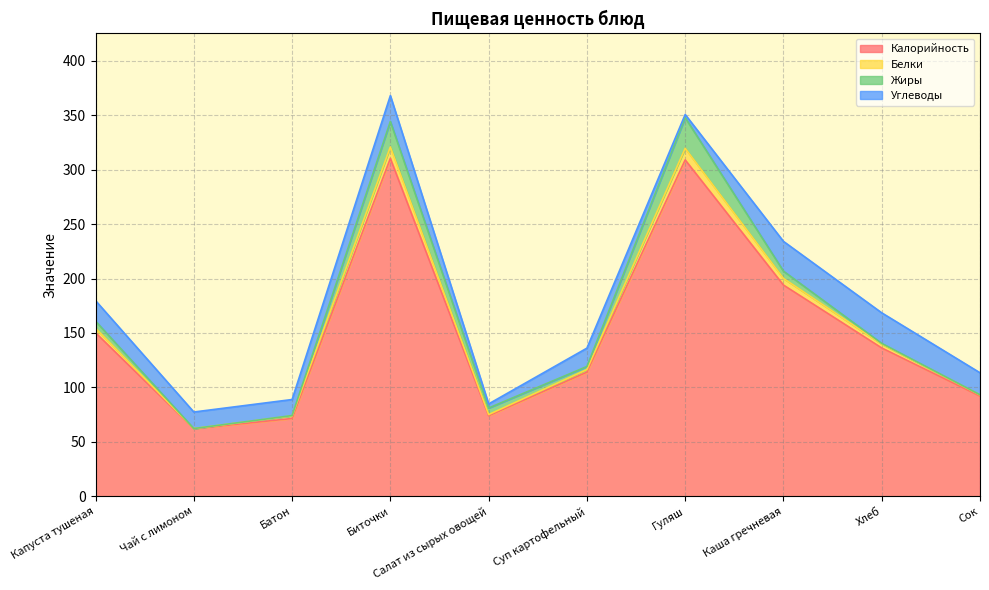

Which category has the lowest value across all series?

Чай с лимоном